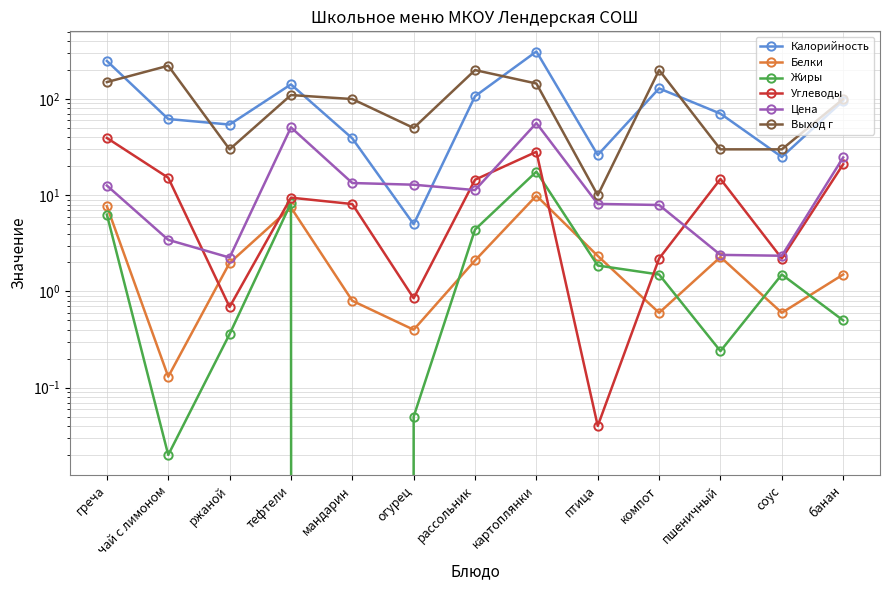

Between греча and огурец, which series saw the biggest shift?

Калорийность